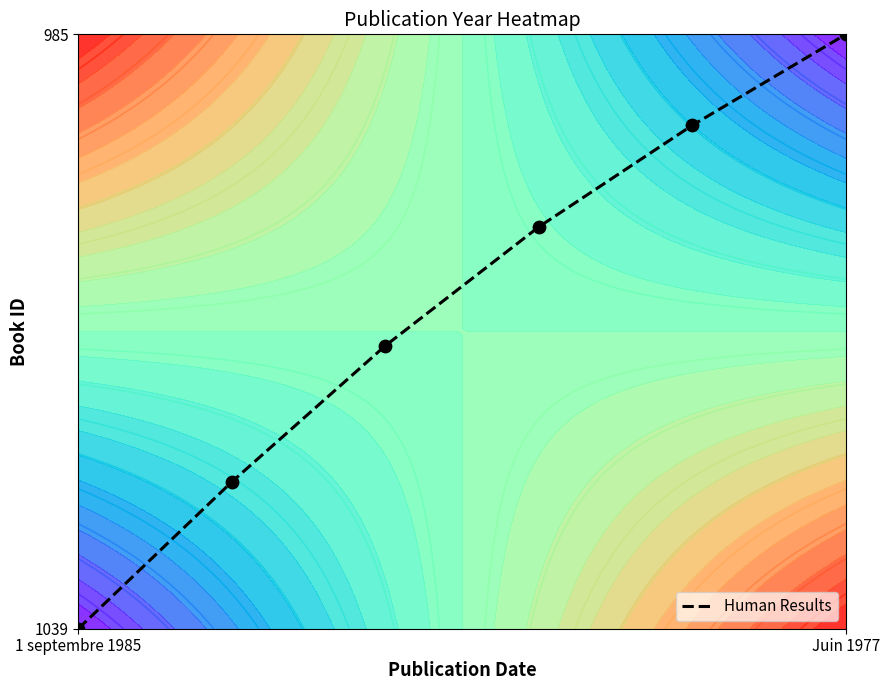

How many values exceed 0?

5